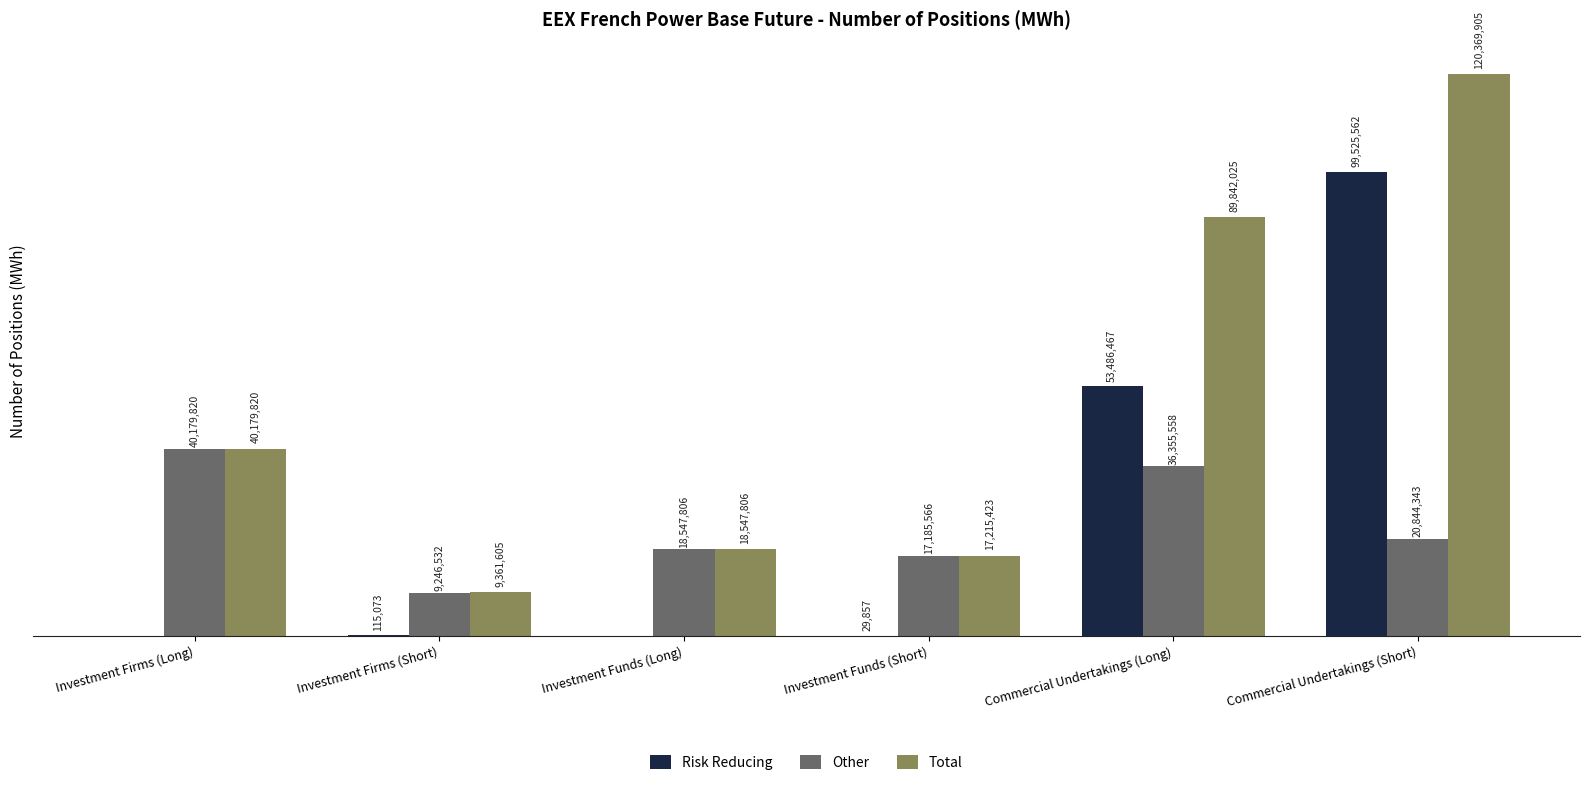

Between Commercial Undertakings (Long) and Commercial Undertakings (Short), which series saw the biggest shift?

Risk Reducing